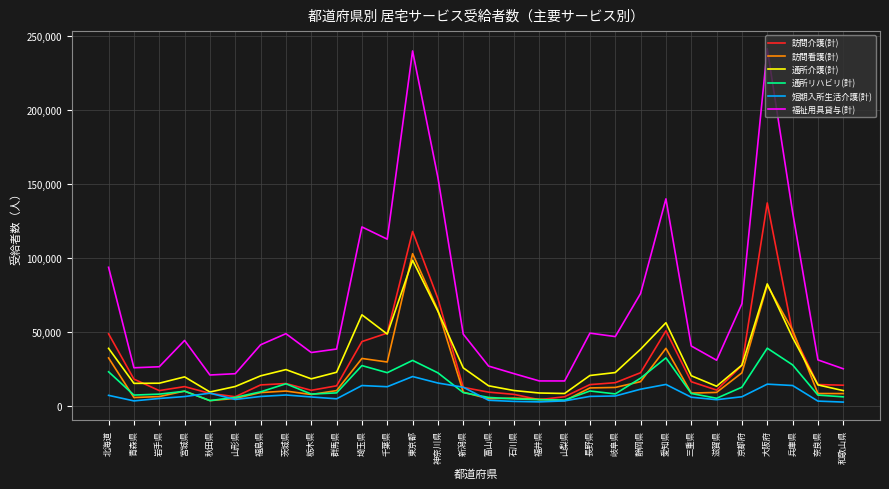

At which category is the sum across all series the highest?

東京都